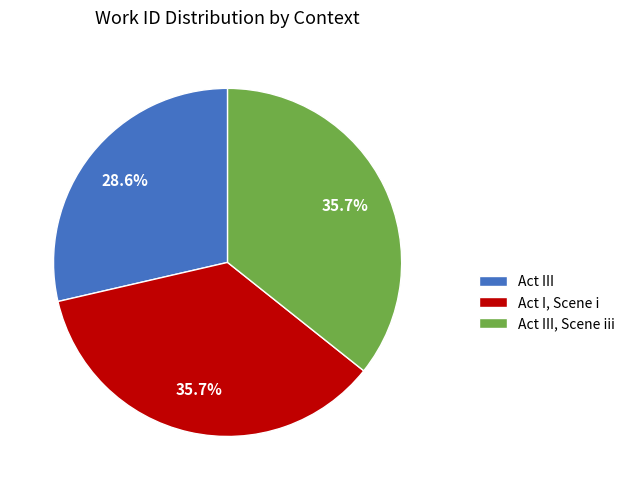

Is the sum of Act III and Act I, Scene i greater than half?

Yes